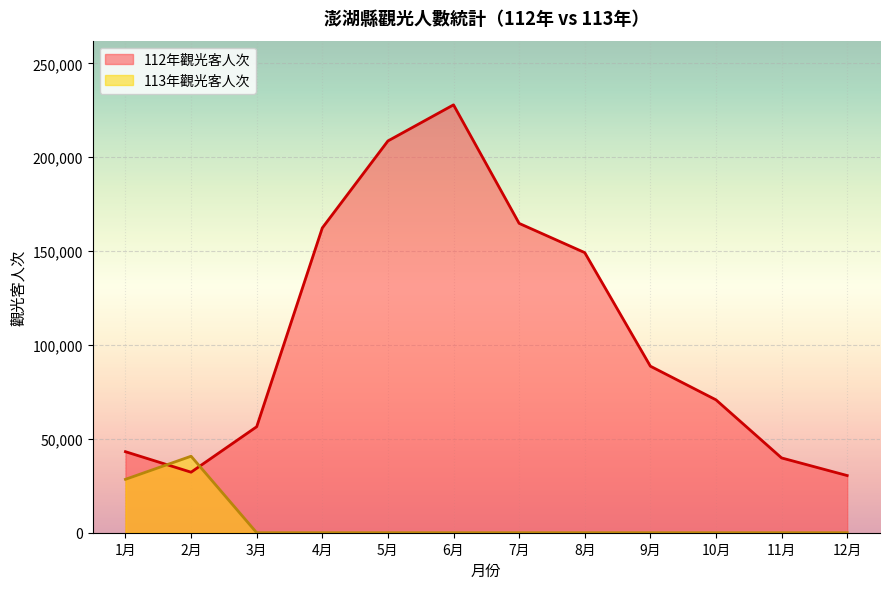

How many intersections are there between 113年觀光客人次 and 112年觀光客人次?

2